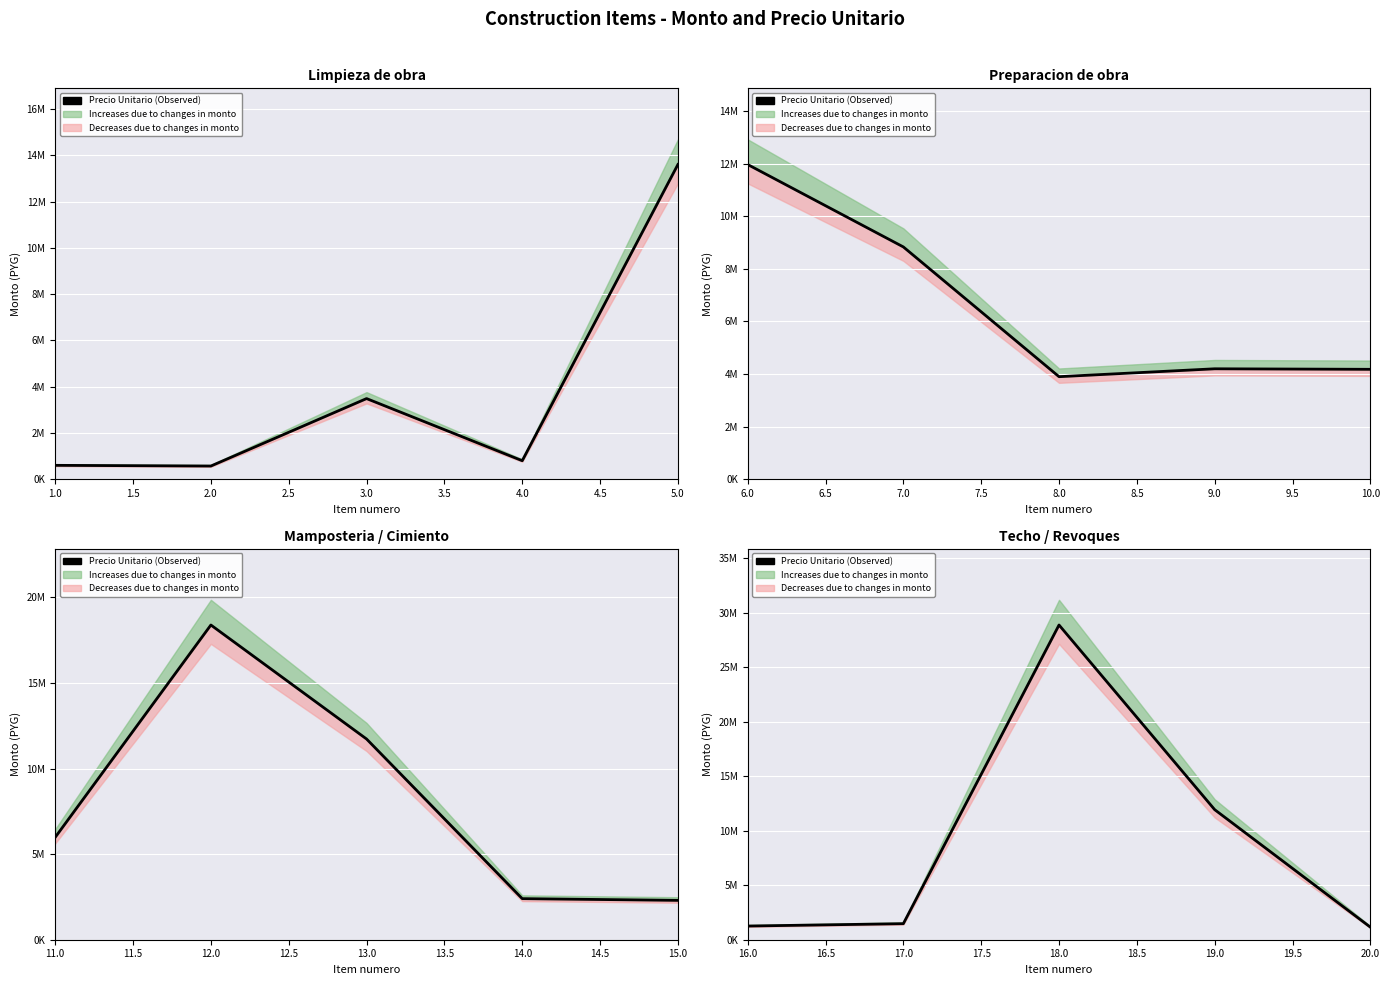

What is the average value?

8932200